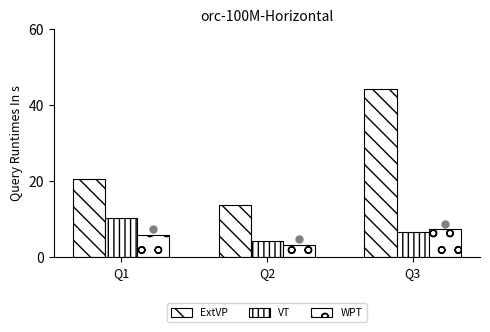

Does the chart contain any negative values?

No